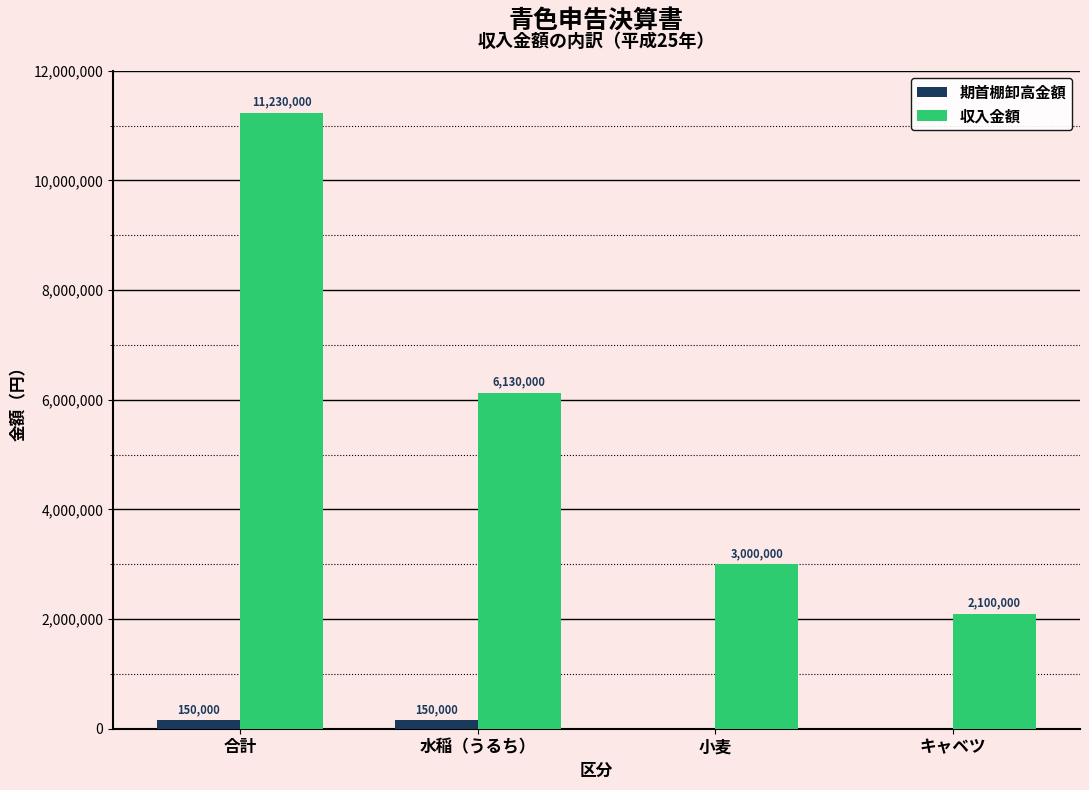

Reading left to right, extract all data points from this chart.

期首棚卸高金額: 150000	150000	0	0
収入金額: 11230000	6130000	3000000	2100000